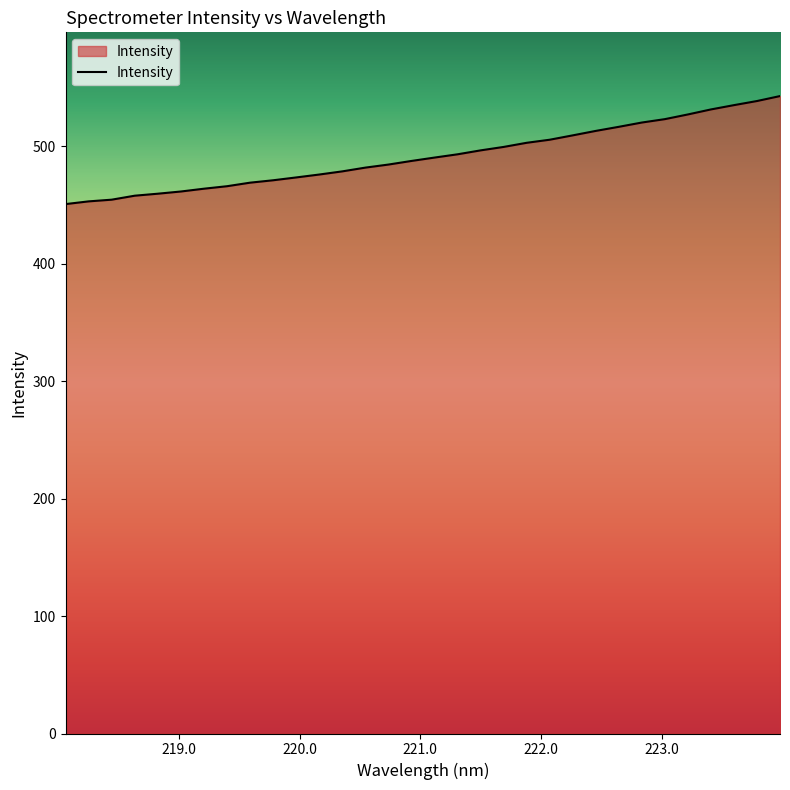

What is the difference between the maximum and minimum values?

92.0